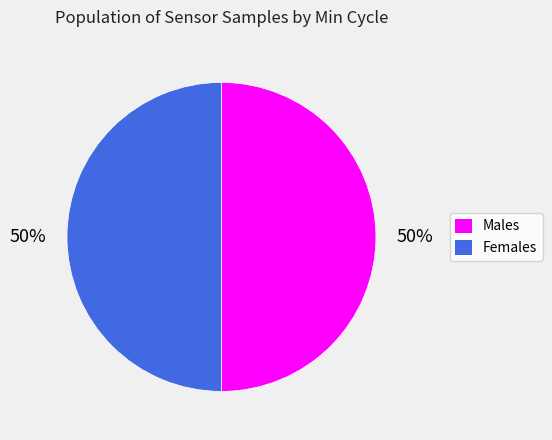

To the nearest percent, what is the average slice percentage?

50%